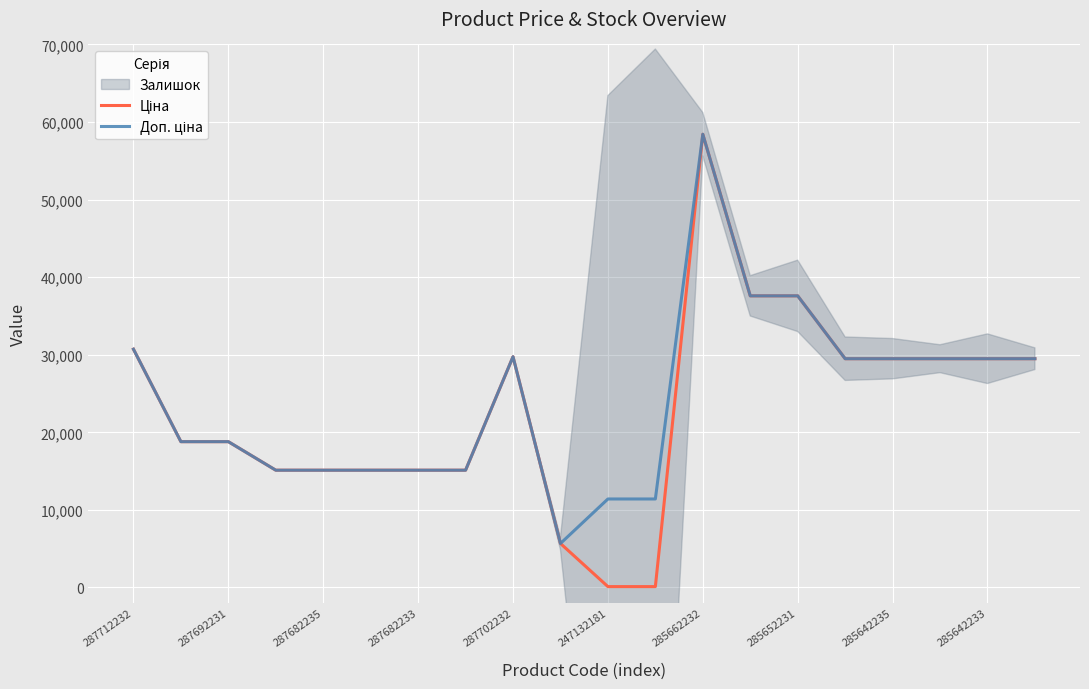

How many data points does each series have?

20